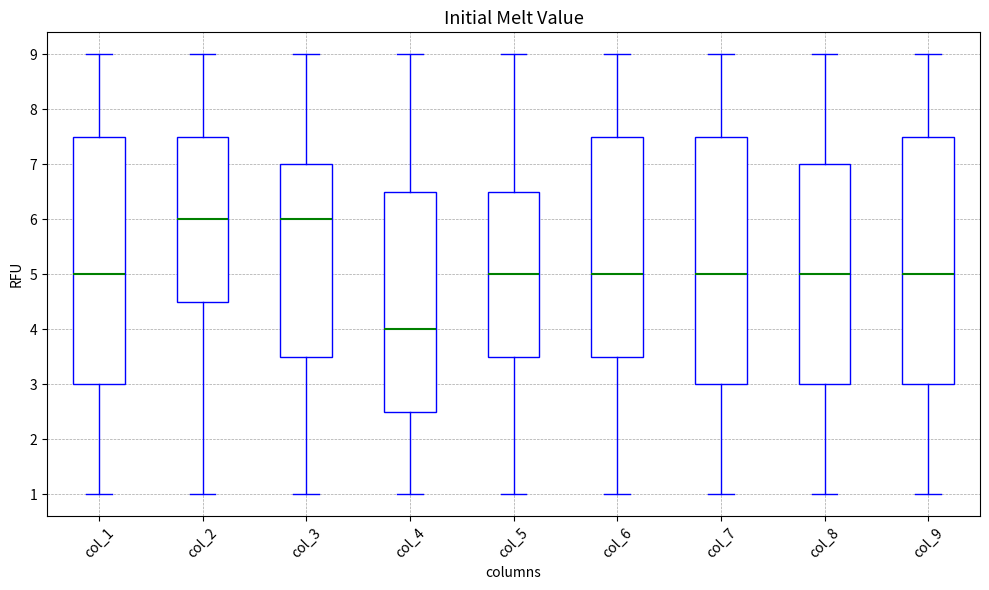

Reading left to right, read every box against the y-axis: the position of its median line, the range the box covers, and the ends of its whiskers. The values are not printed on the chart, so give them approximately, as read against the axis.

col_1: median 5.0, box 3.0 to 7.5, whiskers 1.0 to 9.0
col_2: median 6.0, box 4.5 to 7.5, whiskers 1.0 to 9.0
col_3: median 6.0, box 3.5 to 7.0, whiskers 1.0 to 9.0
col_4: median 4.0, box 2.5 to 6.5, whiskers 1.0 to 9.0
col_5: median 5.0, box 3.5 to 6.5, whiskers 1.0 to 9.0
col_6: median 5.0, box 3.5 to 7.5, whiskers 1.0 to 9.0
col_7: median 5.0, box 3.0 to 7.5, whiskers 1.0 to 9.0
col_8: median 5.0, box 3.0 to 7.0, whiskers 1.0 to 9.0
col_9: median 5.0, box 3.0 to 7.5, whiskers 1.0 to 9.0